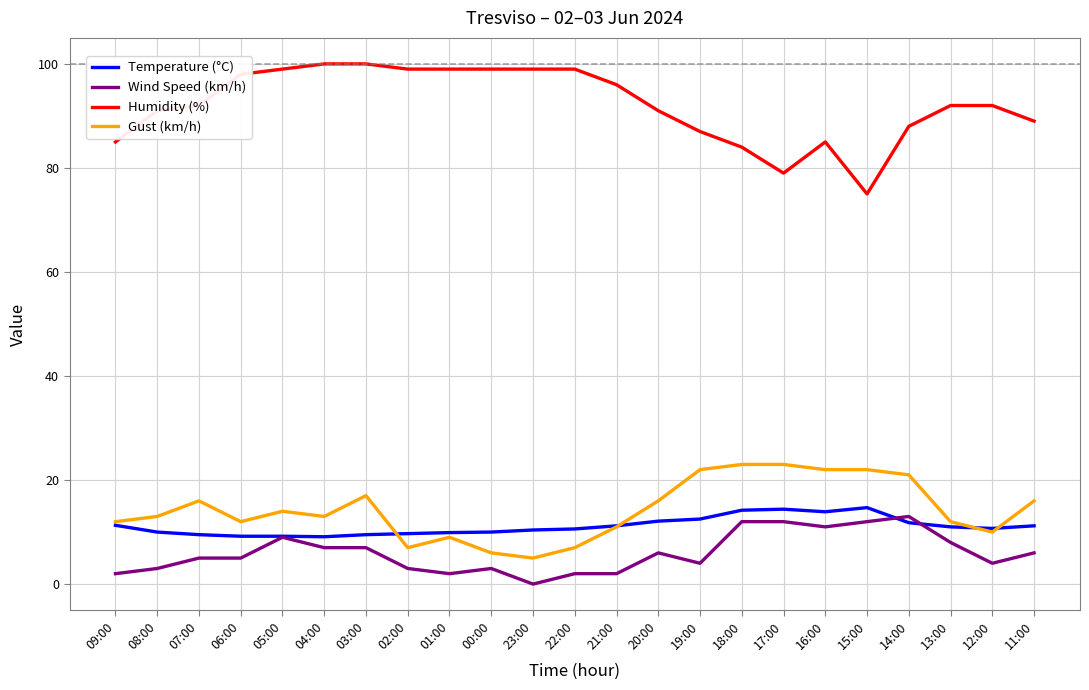

Does the chart display data point markers on the line(s)?

No